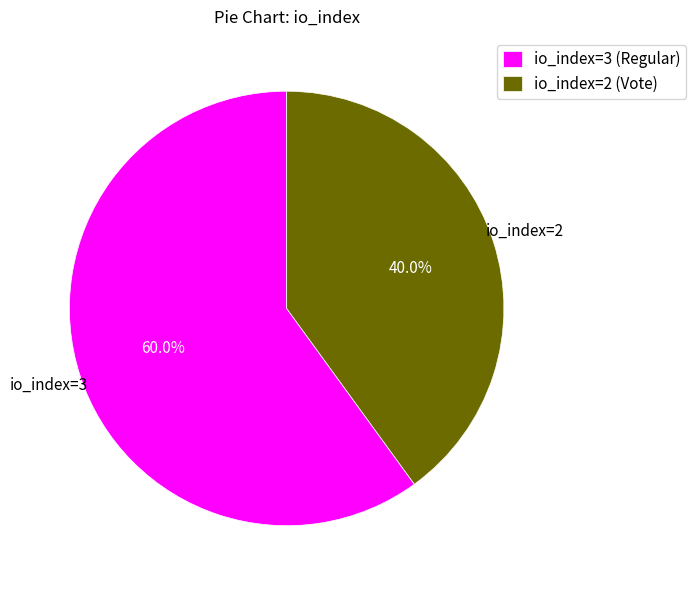

Is it true that io_index=3 (Regular) is 60% of the pie?

True